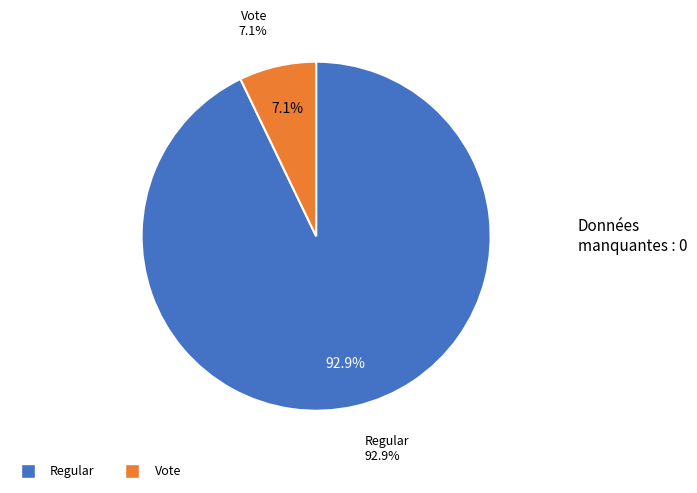

Between Regular and Vote, which is larger?

Regular